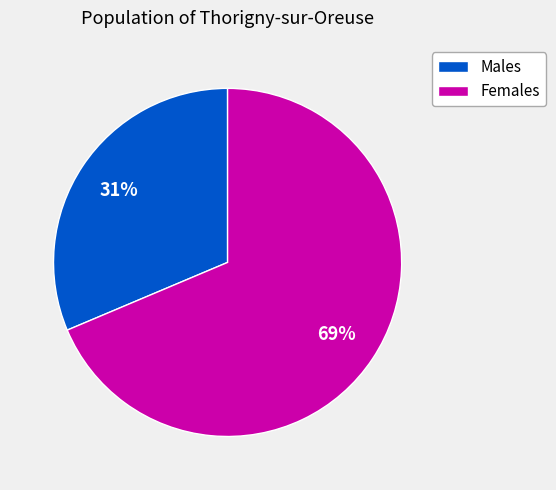

Is there a majority slice in this chart?

Yes